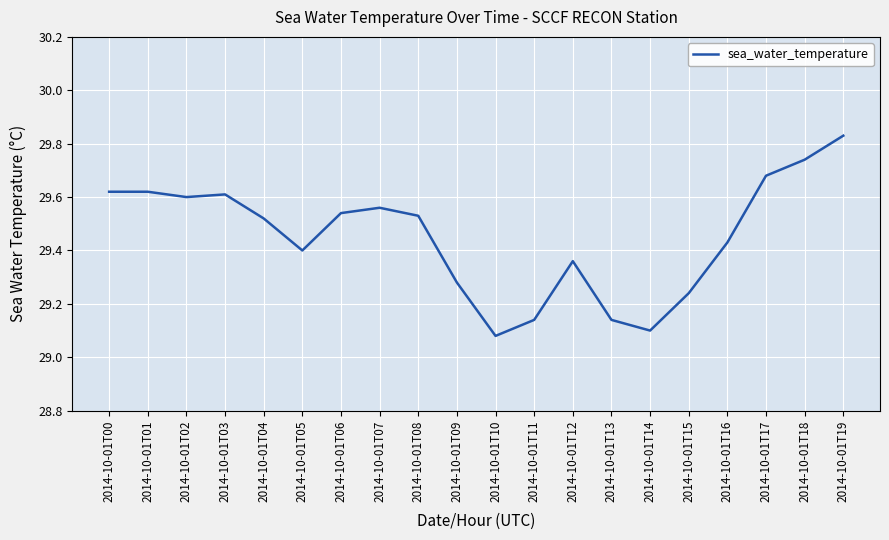

Does the chart have visible grid lines?

Yes